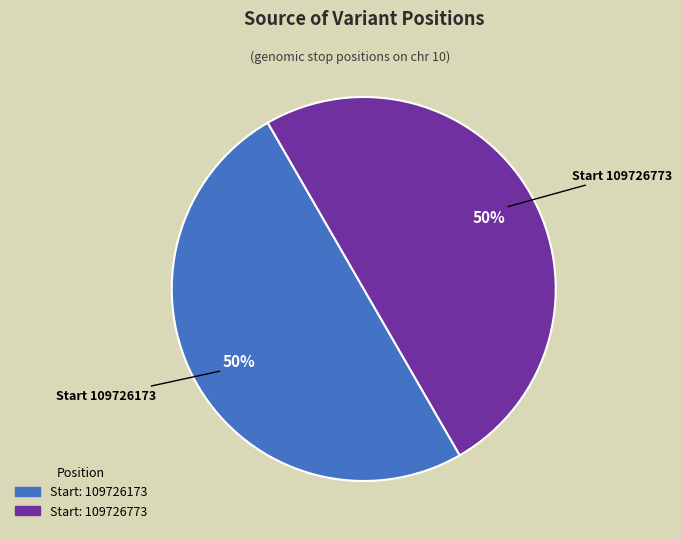

Count the number of slices in the pie.

2